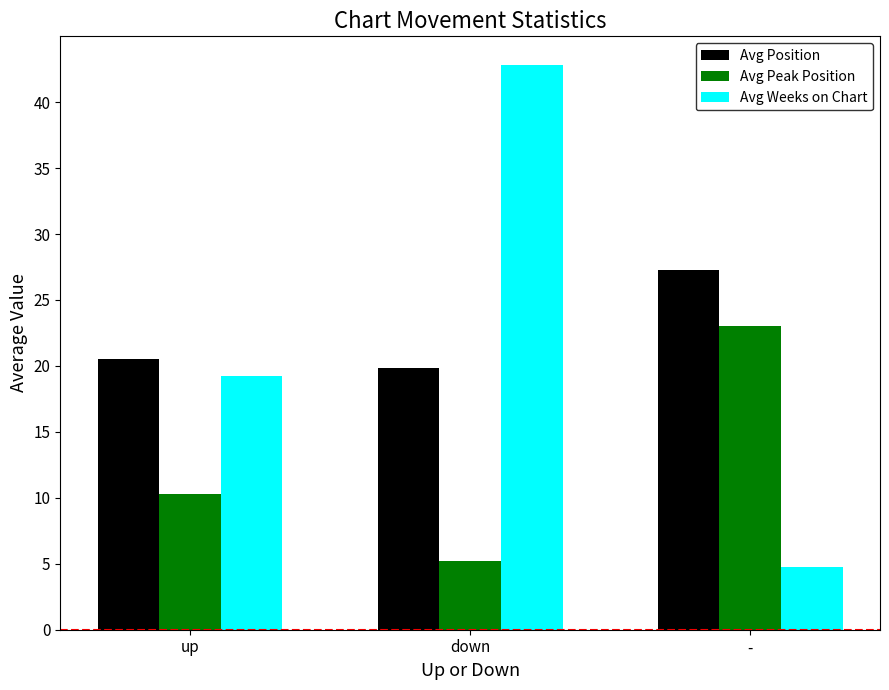

What is the label of the 1st bar from the right?

-